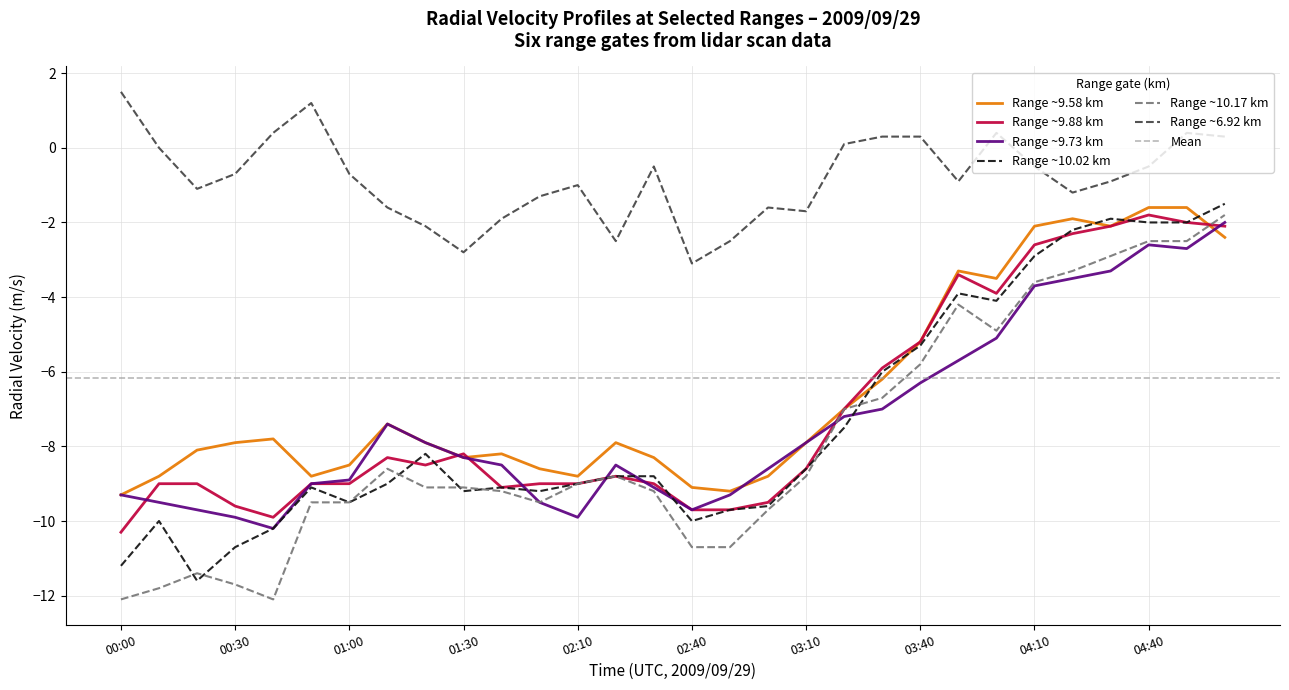

Which series has the largest range (max minus min)?

10.171